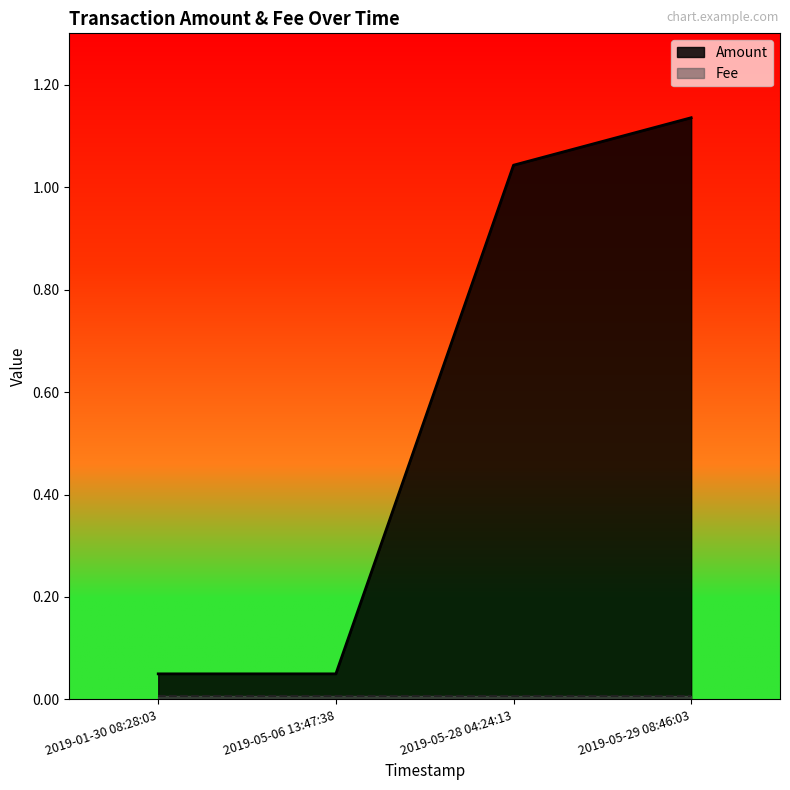

What is the average value?

0.6